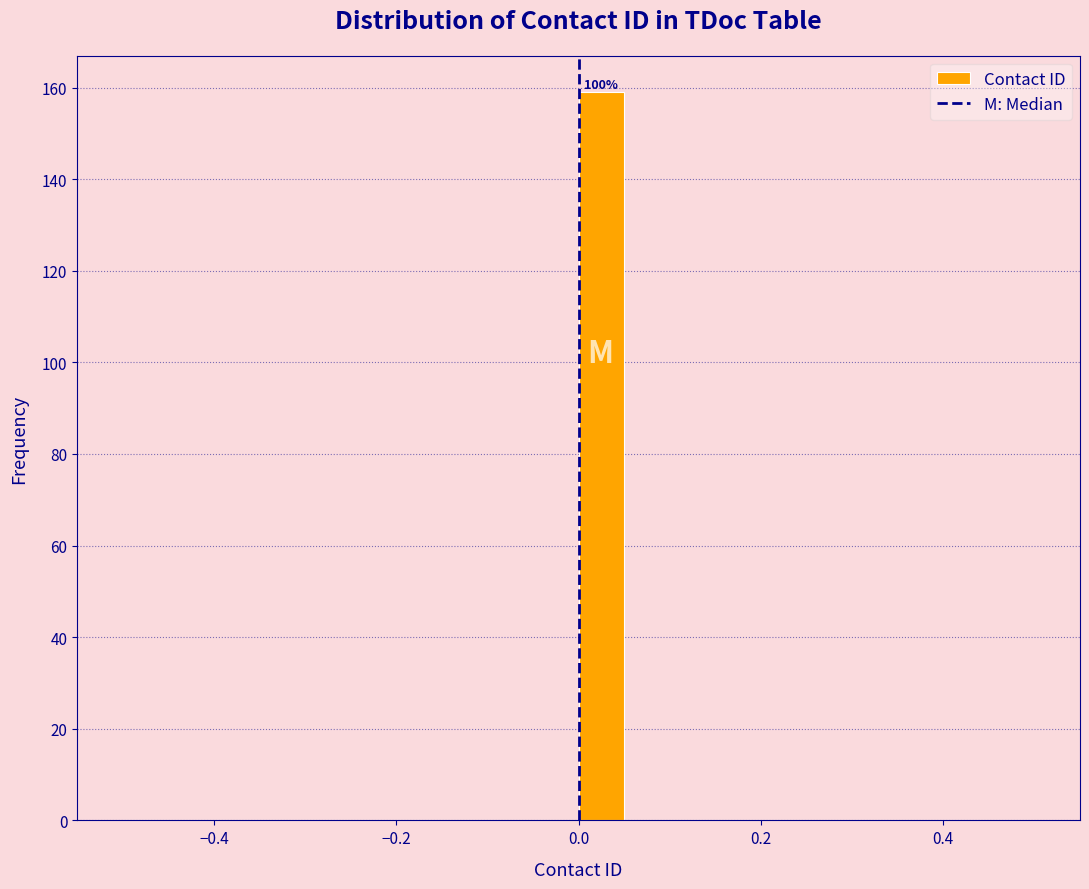

Around what value on the x-axis is the tallest bar? Give the approximate position of its centre, as read against the axis.

0.02